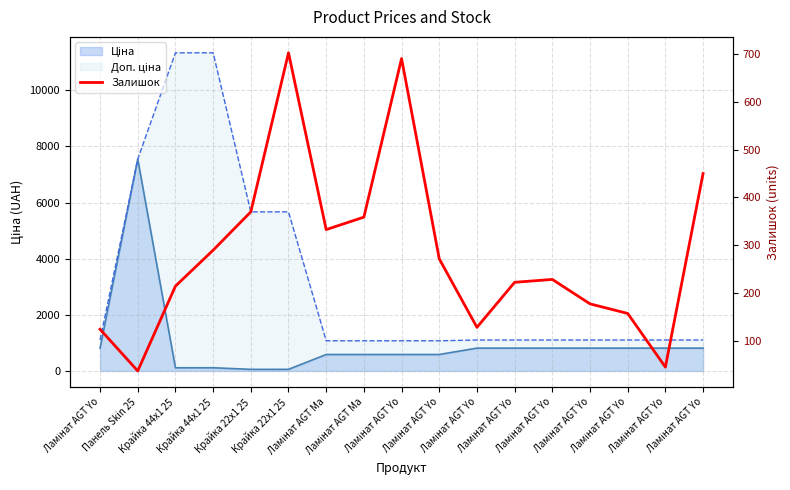

What is the greatest value displayed?

702